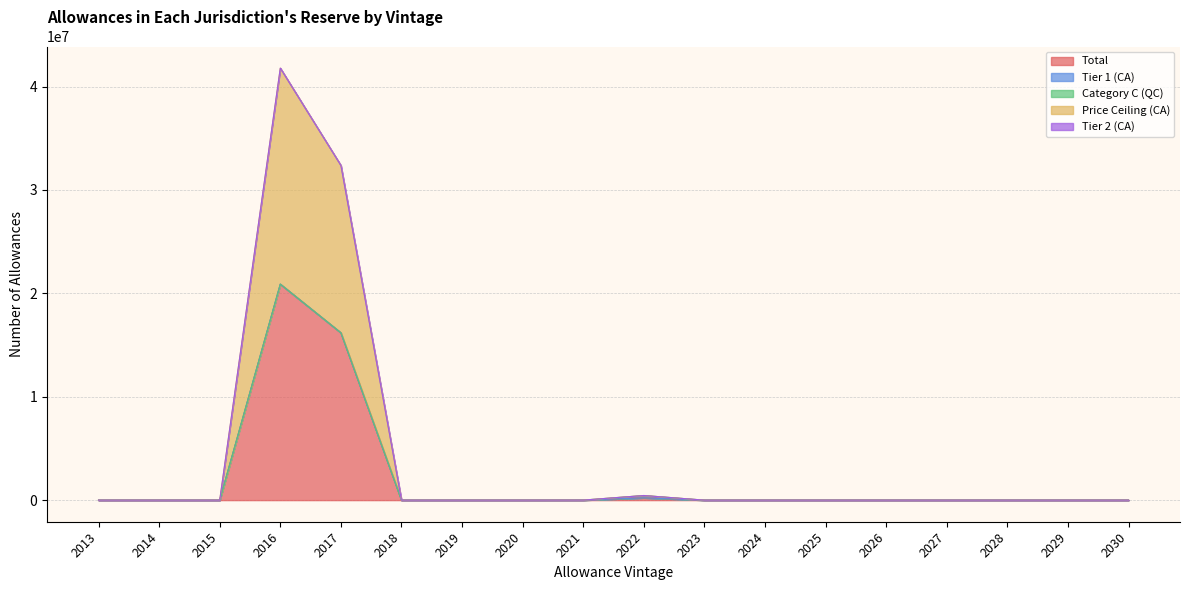

Between 2019 and 2026, which series saw the biggest shift?

Total